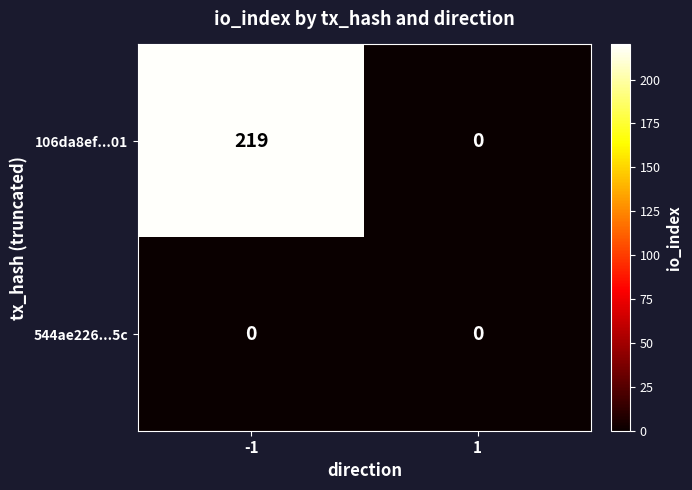

Reading right to left, what are all the values shown in this chart?

106da8ef...01: 1=0	-1=219
544ae226...5c: 1=0	-1=0